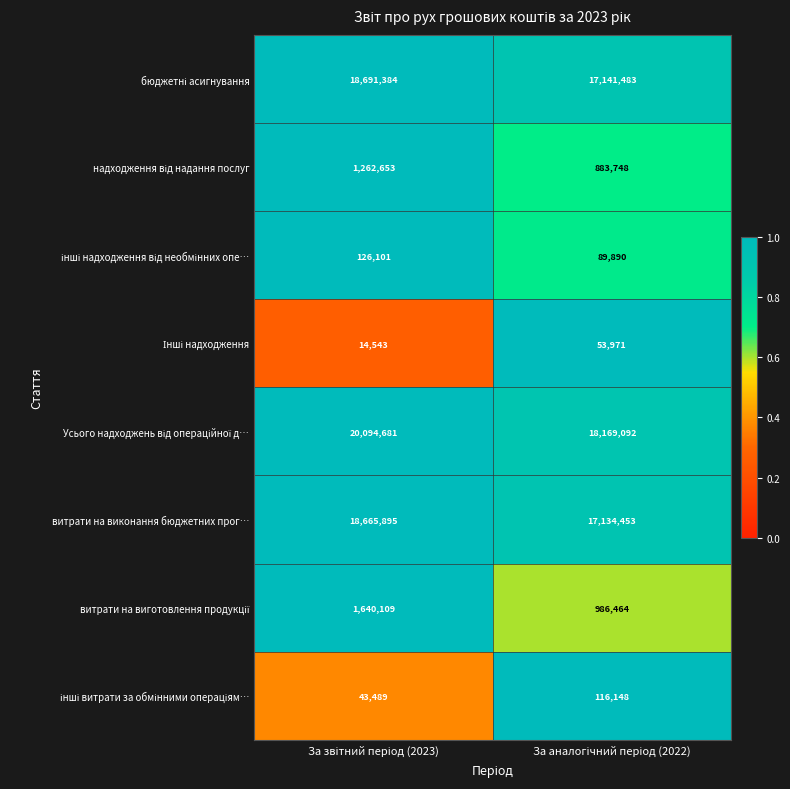

What is the smallest value displayed?

14543